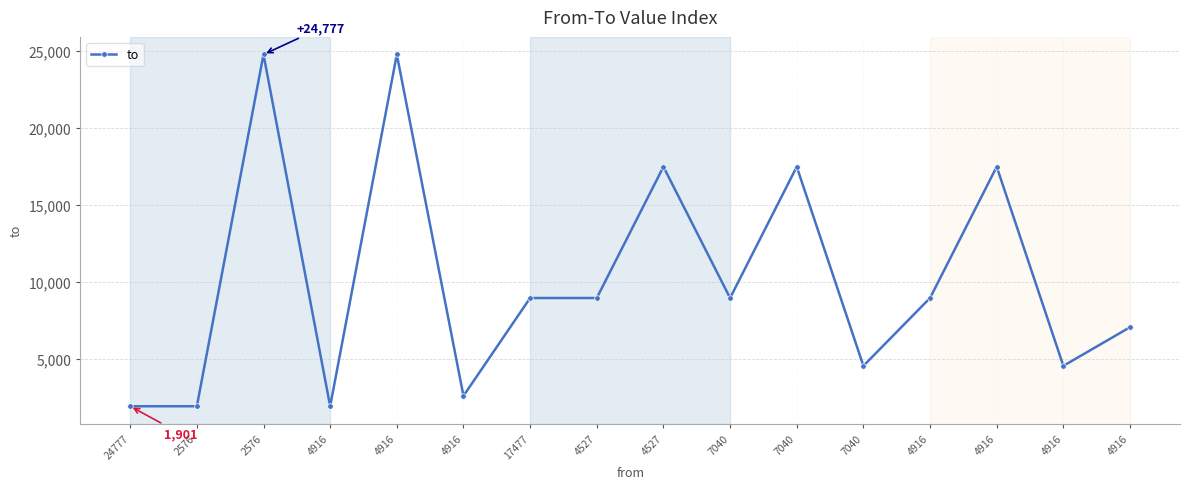

How many lines are shown in the chart?

1